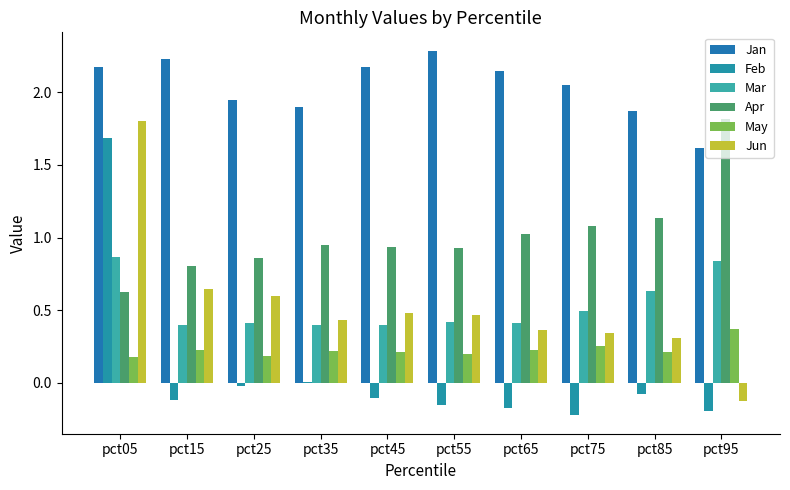

Does the chart contain stacked bars?

No